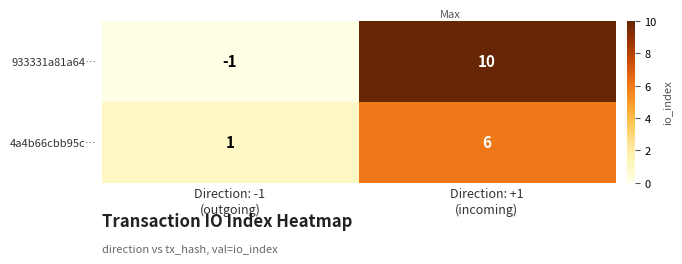

Reading left to right, what are all the values shown in this chart?

933331a81a64…: -1	10
4a4b66cbb95c…: 1	6